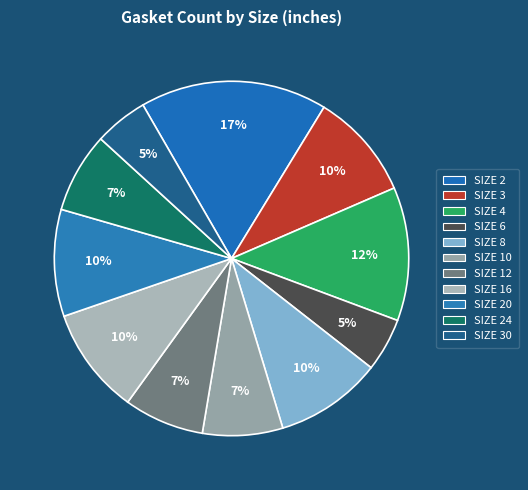

Count the number of slices in the pie.

11